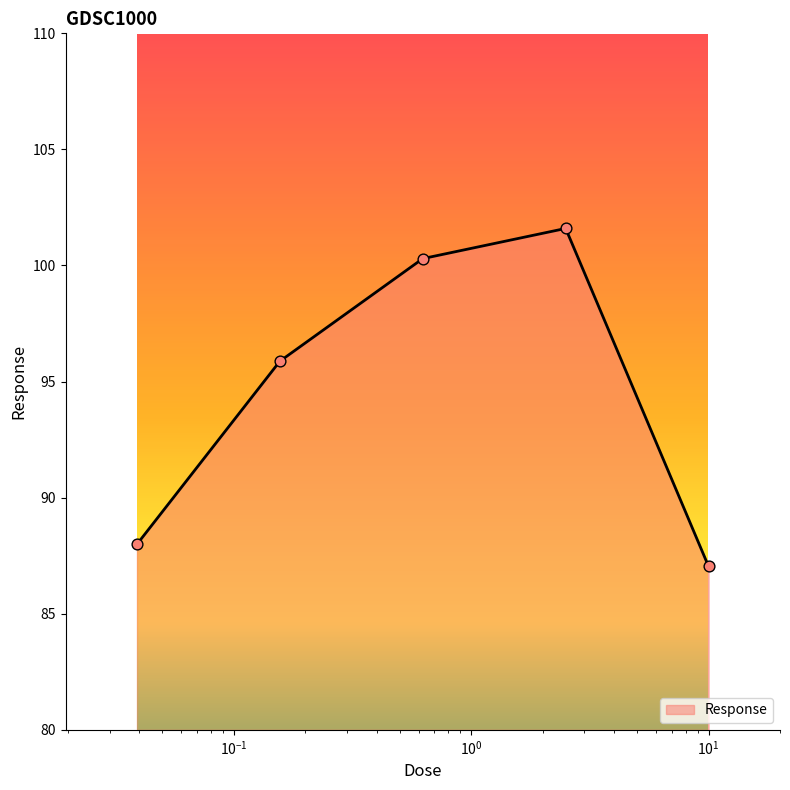

What is the sum of all values?

472.8